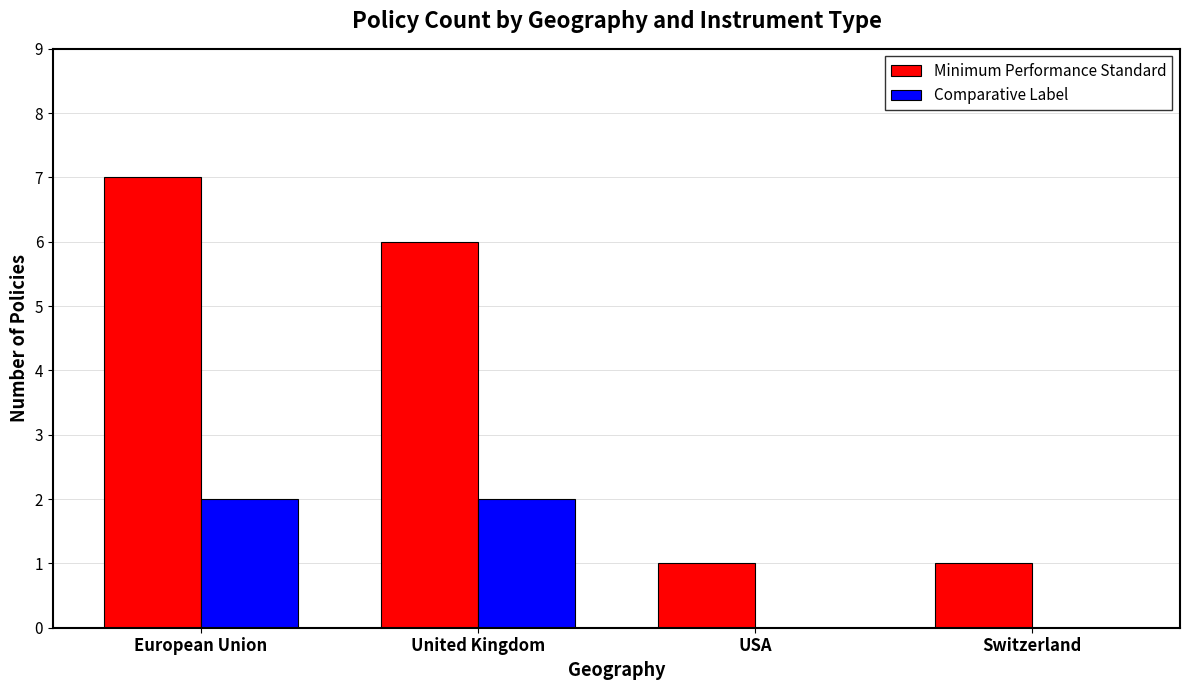

What are all the series names shown in the legend?

Minimum Performance Standard, Comparative Label